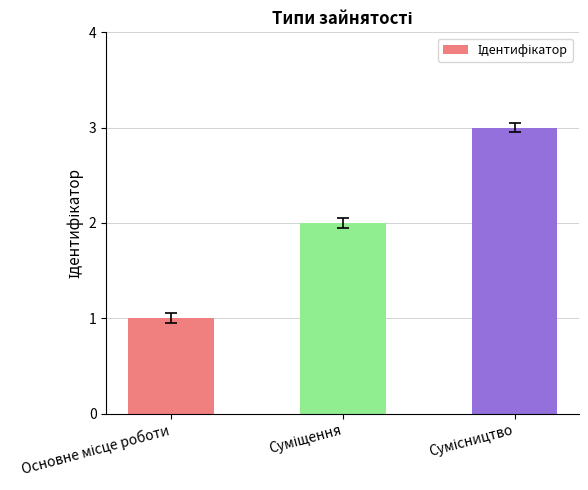

What is the maximum value shown in the chart?

3